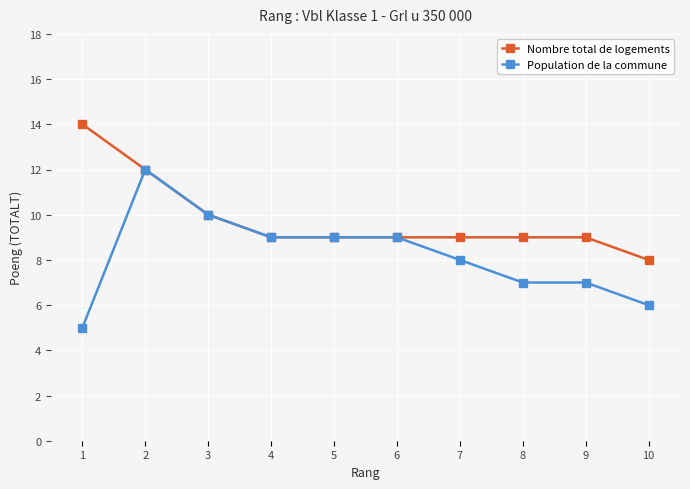

What is the sum of the Nombre total de logements values at 9 and 10?

17